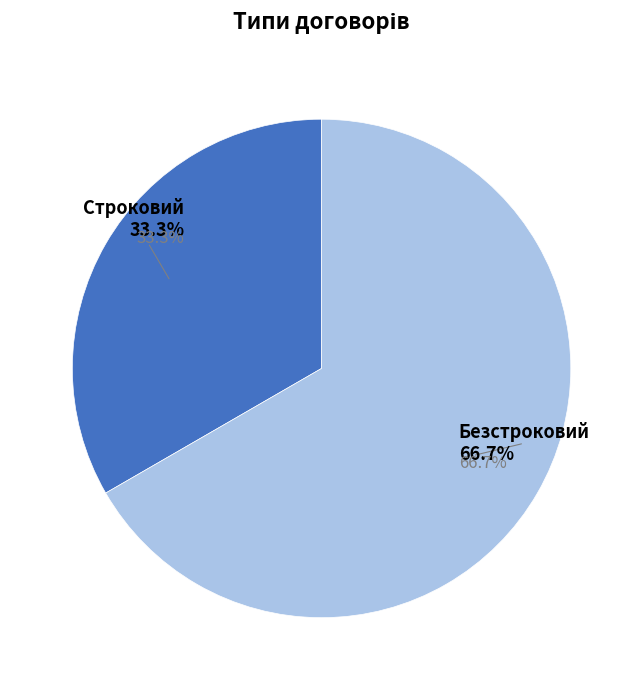

To the nearest percent, what portion does Строковий represent?

33%